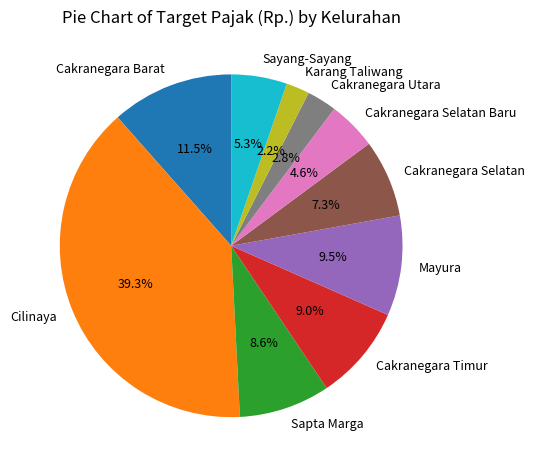

Is it true that Sapta Marga is 1% of the pie?

False